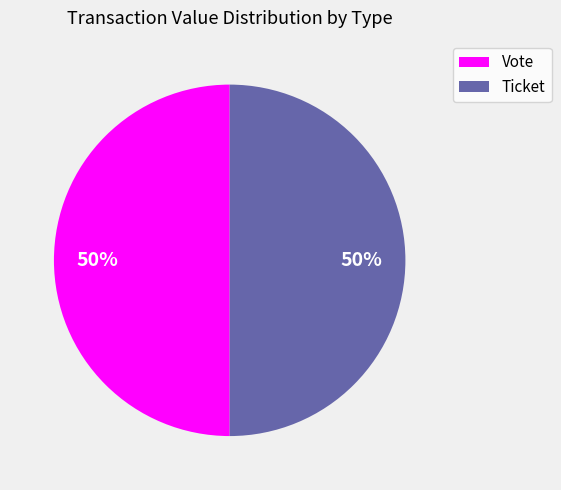

Is it true that Ticket is 43% of the pie?

False